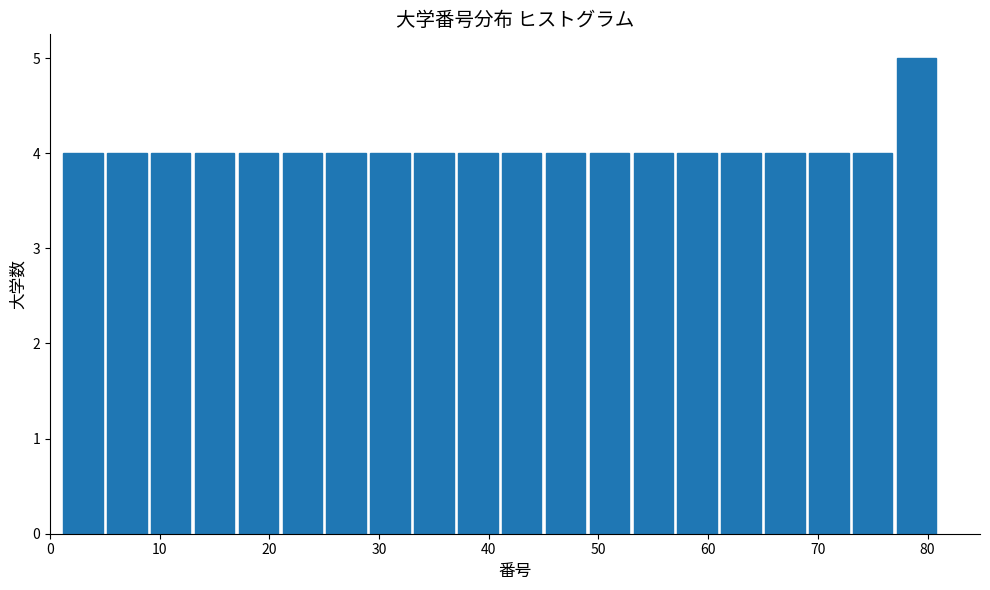

Reading left to right, list every bar in this chart as the range it spans on the x-axis followed by its height. The values are not printed on the chart, so give them approximately, as read against the axis.

1 to 5: 4
5 to 9: 4
9 to 13: 4
13 to 17: 4
17 to 21: 4
21 to 25: 4
25 to 29: 4
29 to 33: 4
33 to 37: 4
37 to 41: 4
41 to 45: 4
45 to 49: 4
49 to 53: 4
53 to 57: 4
57 to 61: 4
61 to 65: 4
65 to 69: 4
69 to 73: 4
73 to 77: 4
77 to 81: 5